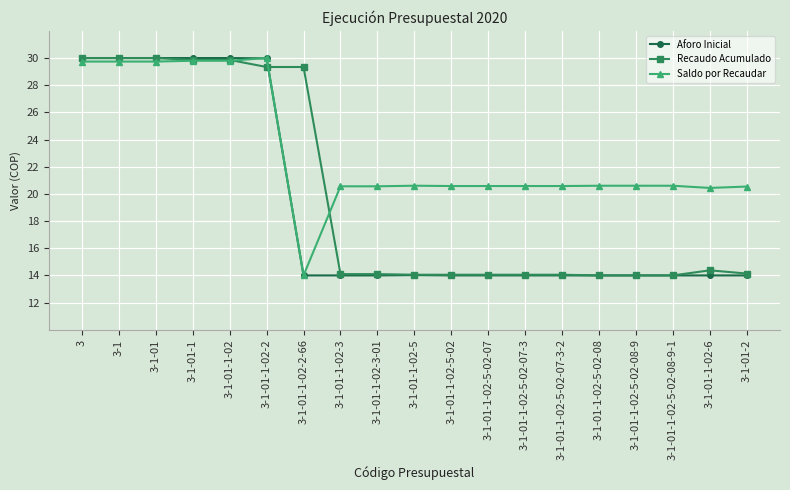

Is it true that Aforo Inicial equals 39.3 at 3?

False